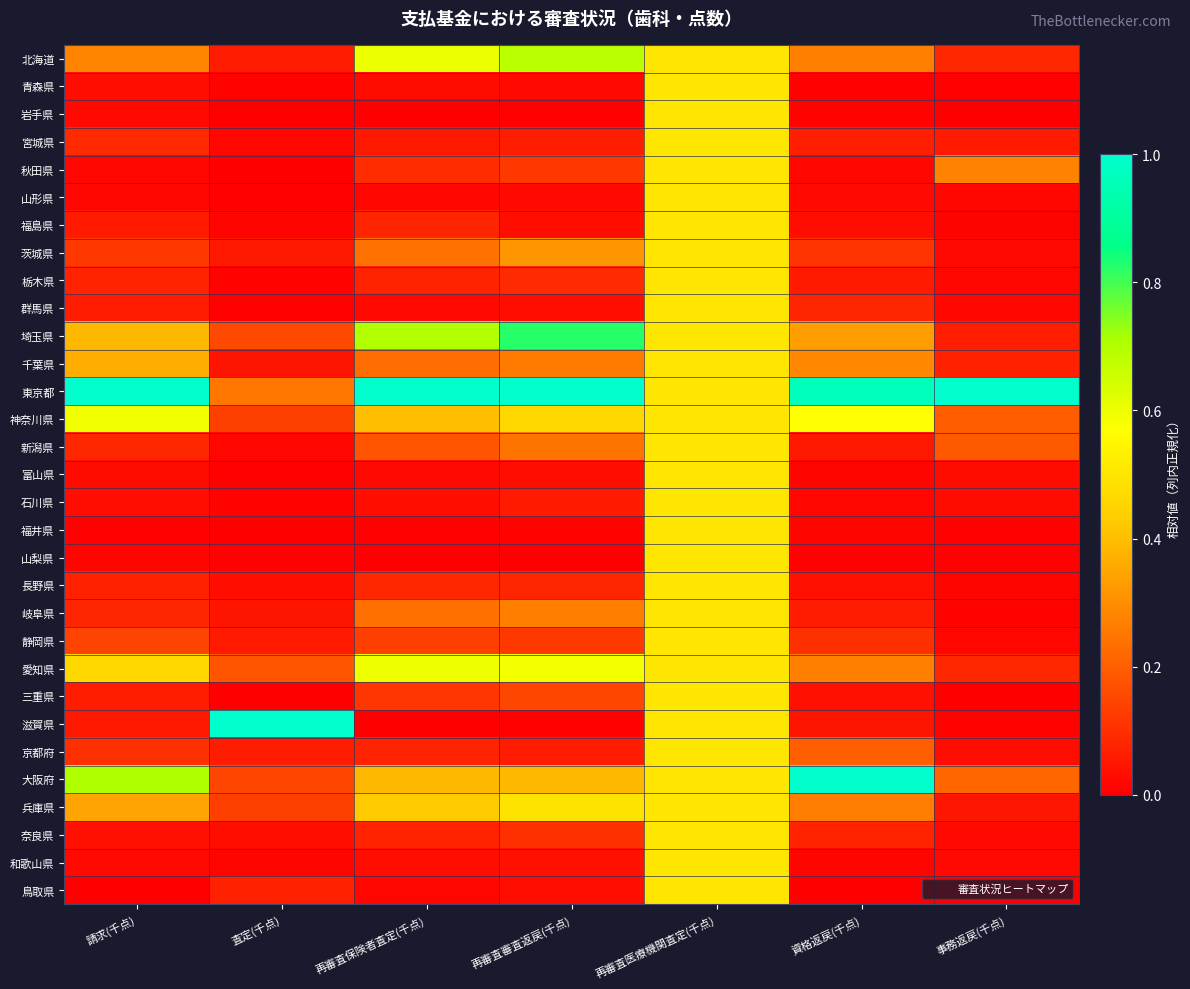

Which series has the largest total across all categories?

東京都